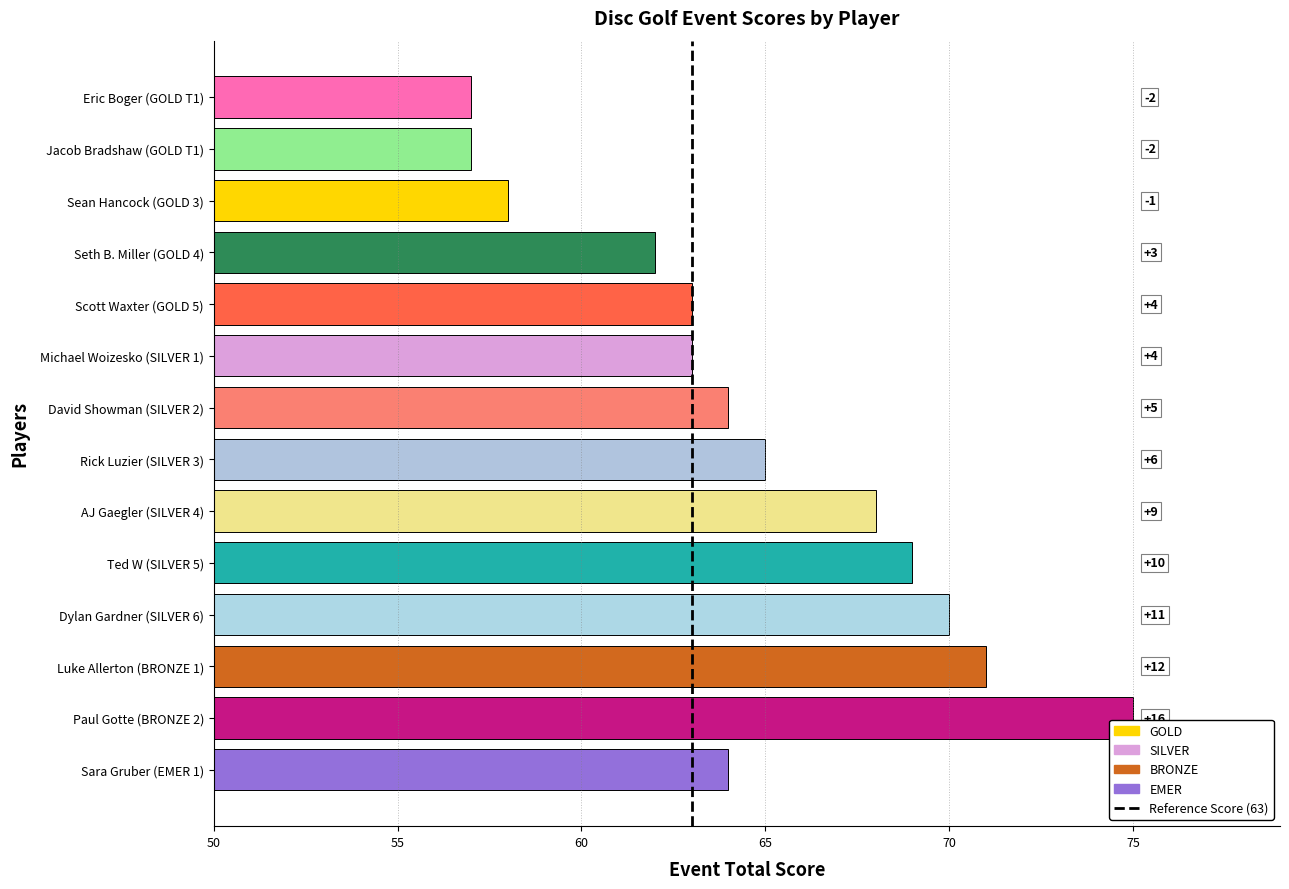

Does the chart contain any negative values?

No